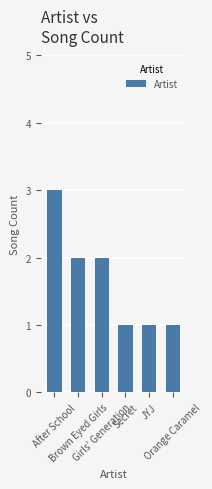

Are the bars grouped side by side (vs. stacked)?

No